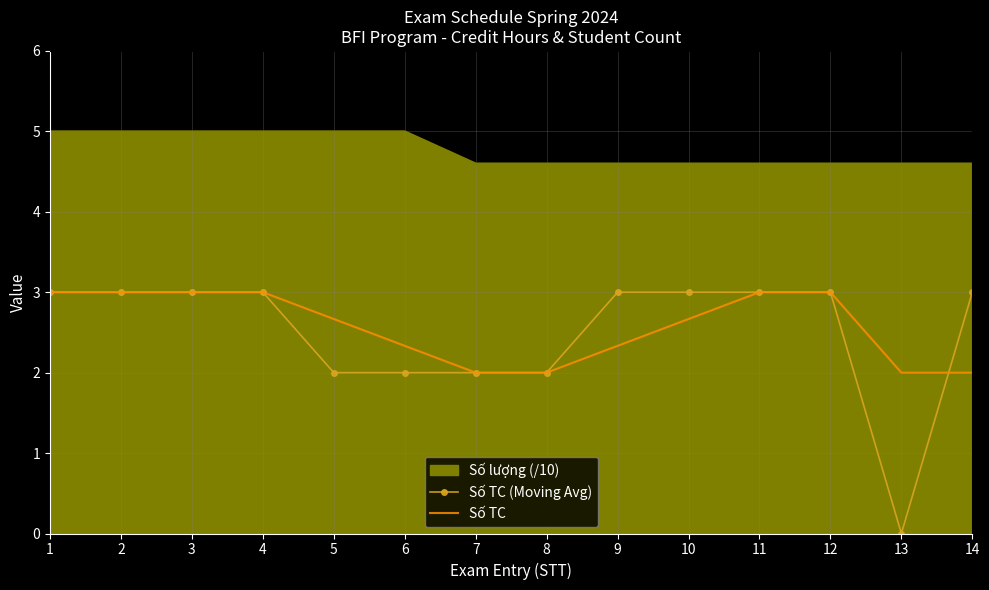

Which series has the largest total across all categories?

Số lượng (/10)